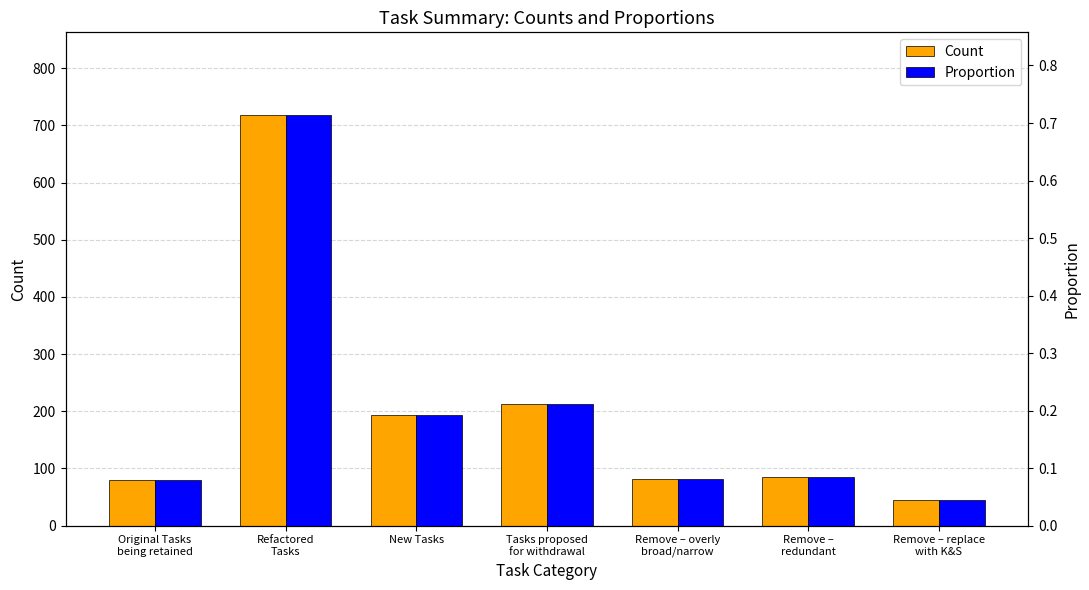

Reading left to right, list all the values displayed in this chart.

Count: 80.0	719.0	194.0	212.0	82.0	85.0	45.0
Proportion: 0.1	0.7	0.2	0.2	0.1	0.1	0.0